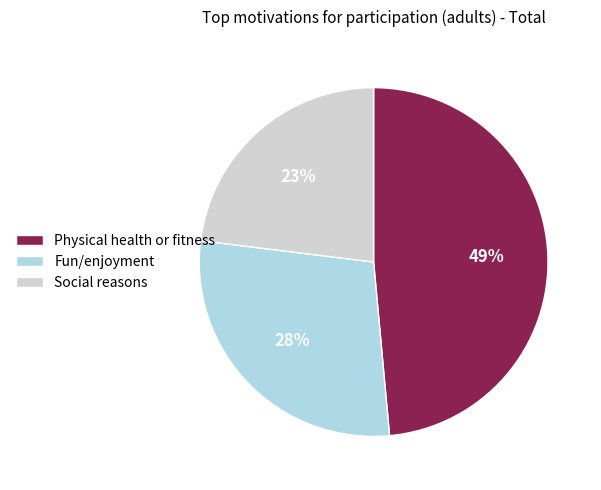

Does Social reasons represent more than half of the total?

No